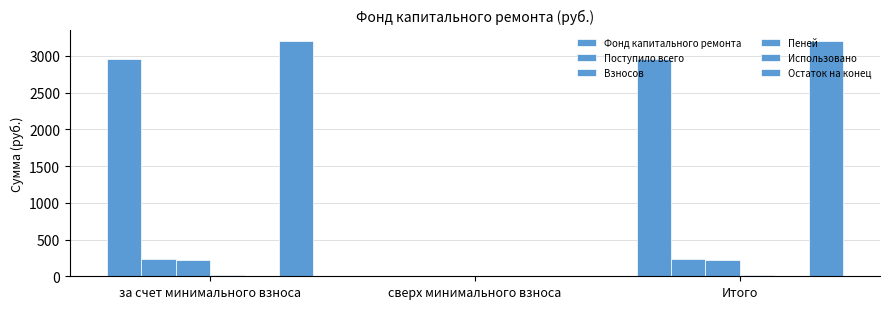

How many groups of bars are there?

3